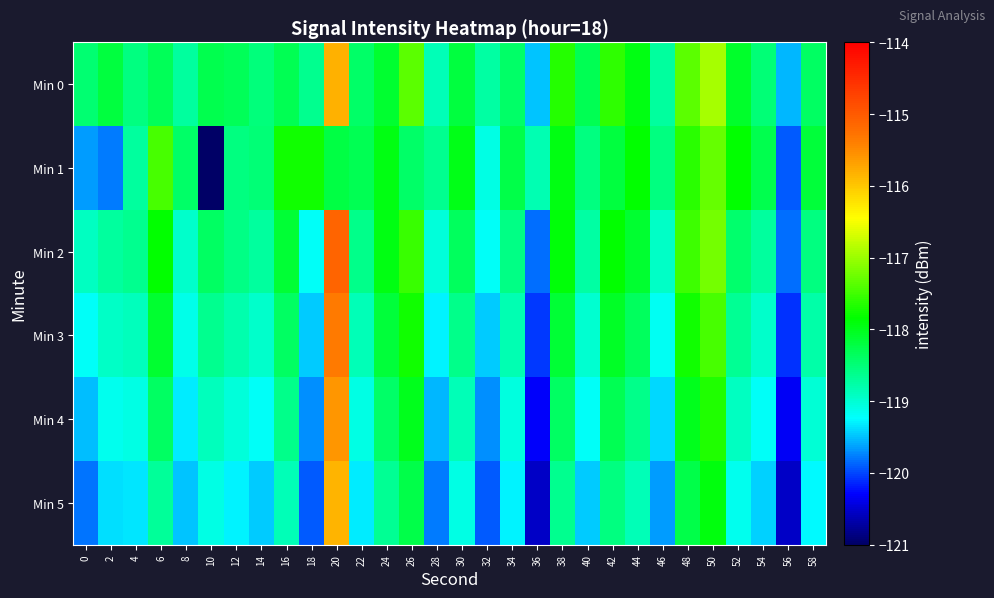

At 58, list the series in order from smallest to largest.

Min 5, Min 4, Min 3, Min 2, Min 0, Min 1